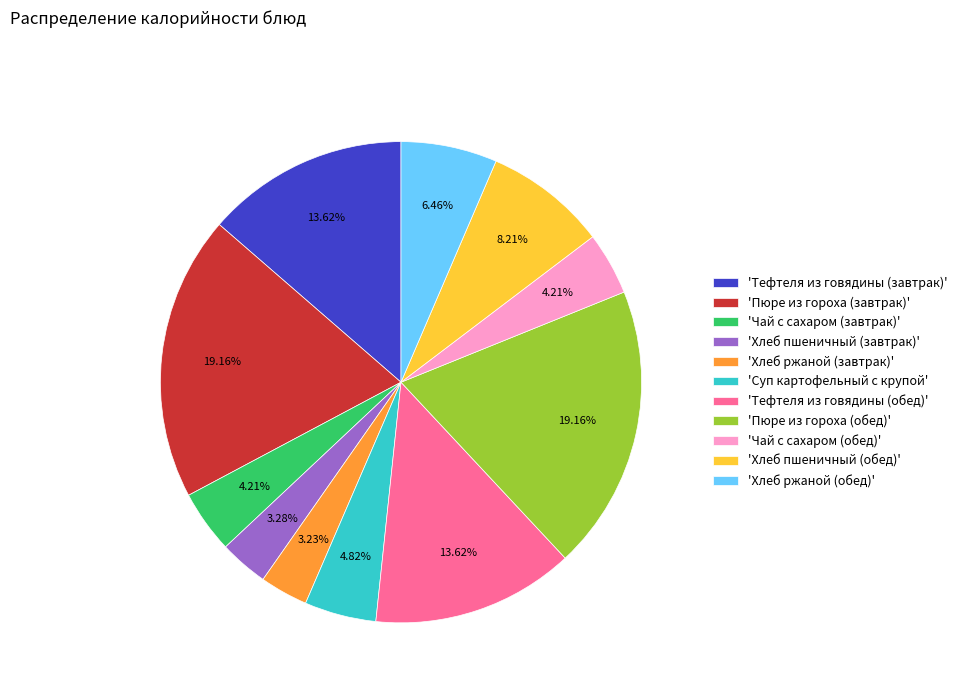

Approximately how many times larger is the value at 'Суп картофельный с крупой' compared to 'Тефтеля из говядины (обед)'?

0.4